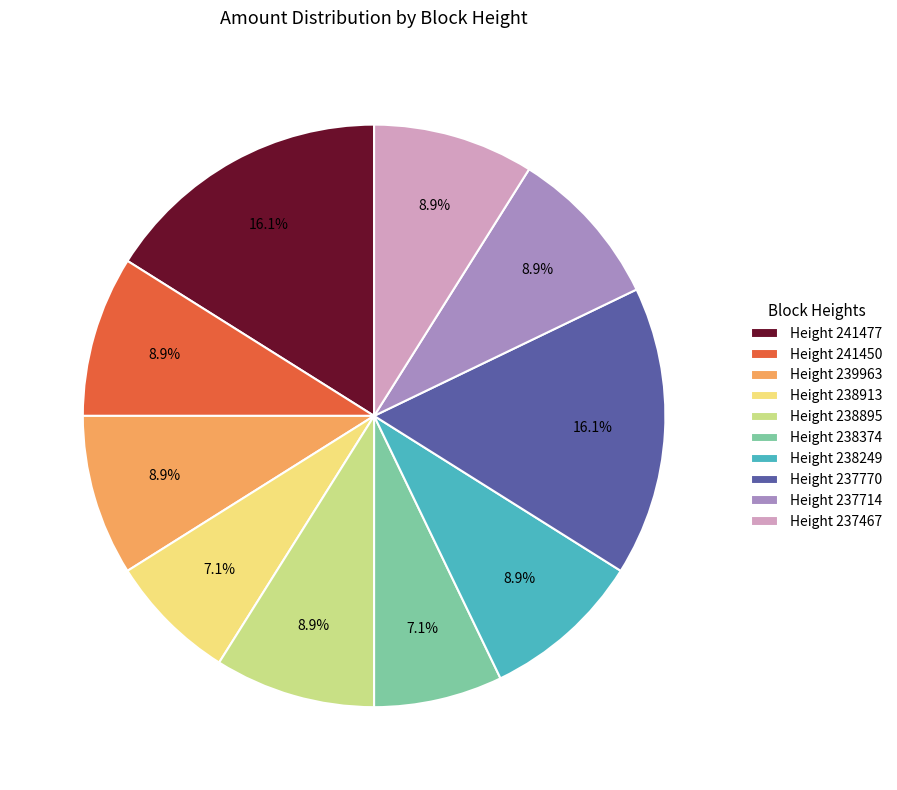

Approximately how many times larger is the value at Height 238895 compared to Height 238249?

1.0